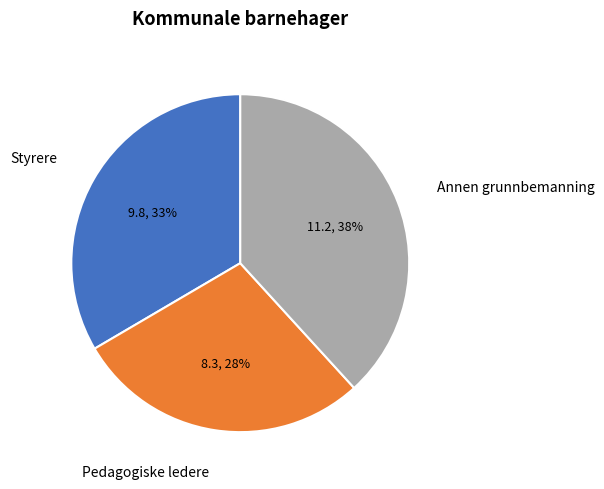

Count the number of slices in the pie.

3